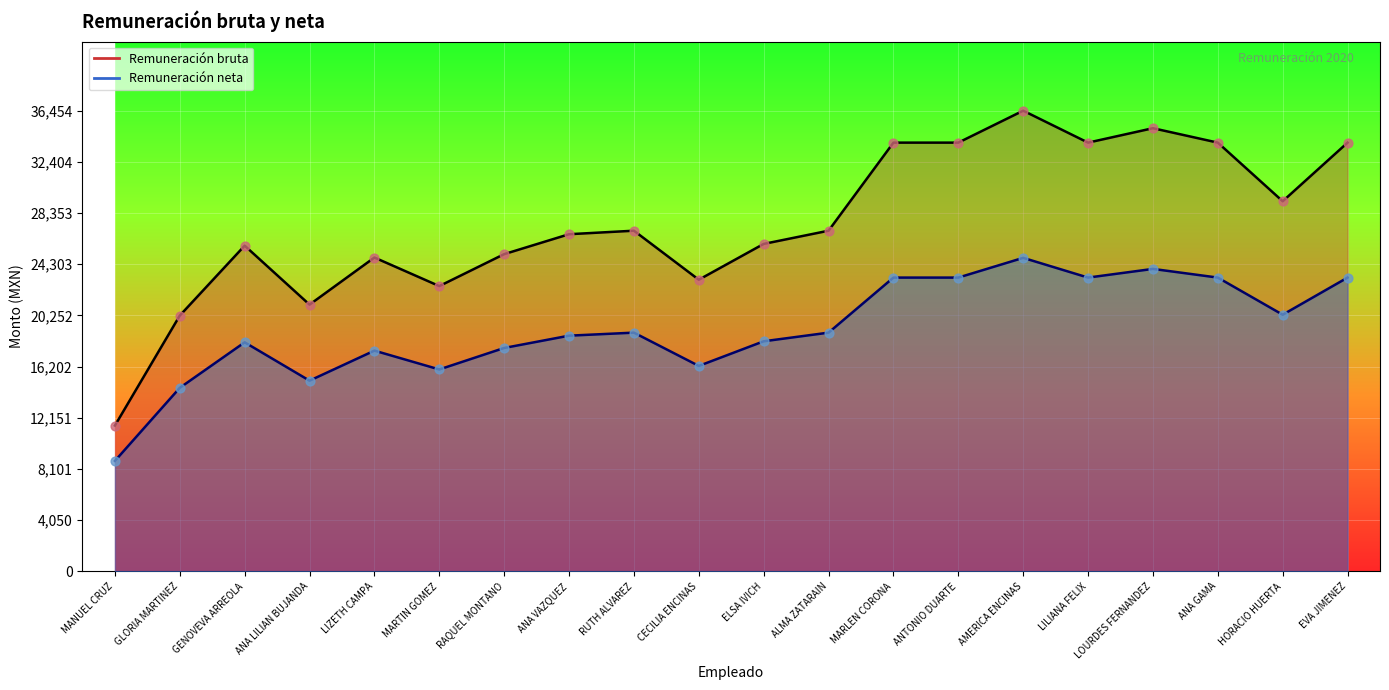

Which series has the widest spread of Y values?

Remuneración bruta